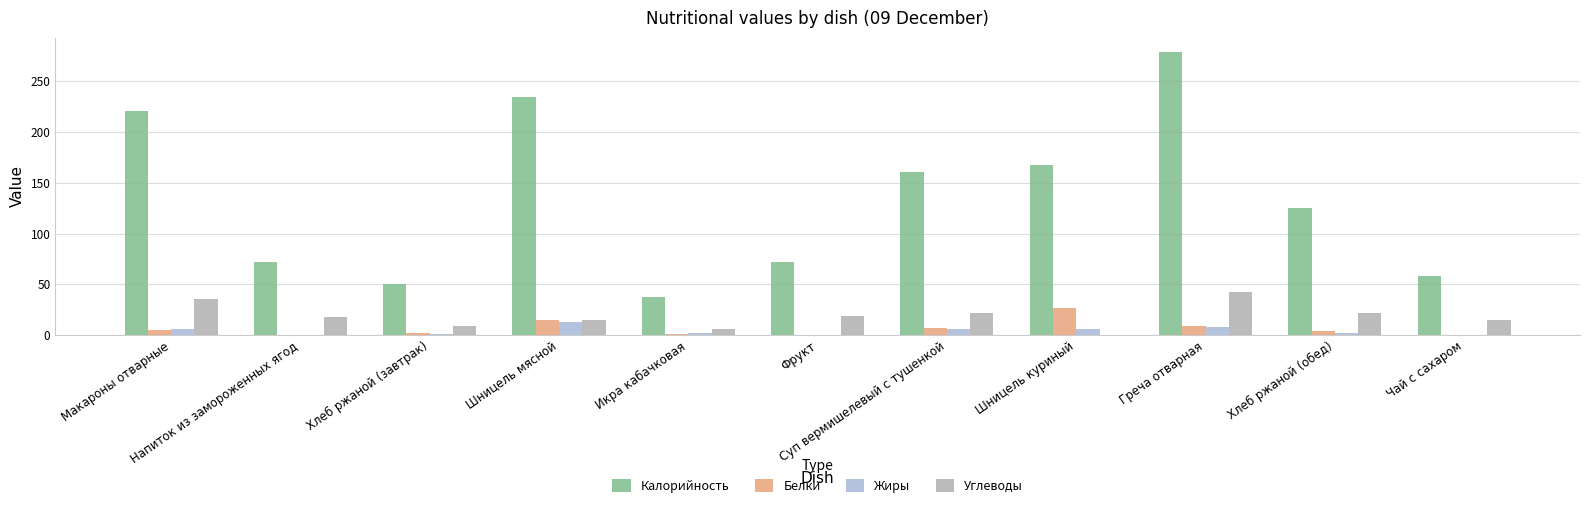

What is the maximum value shown in the chart?

279.0